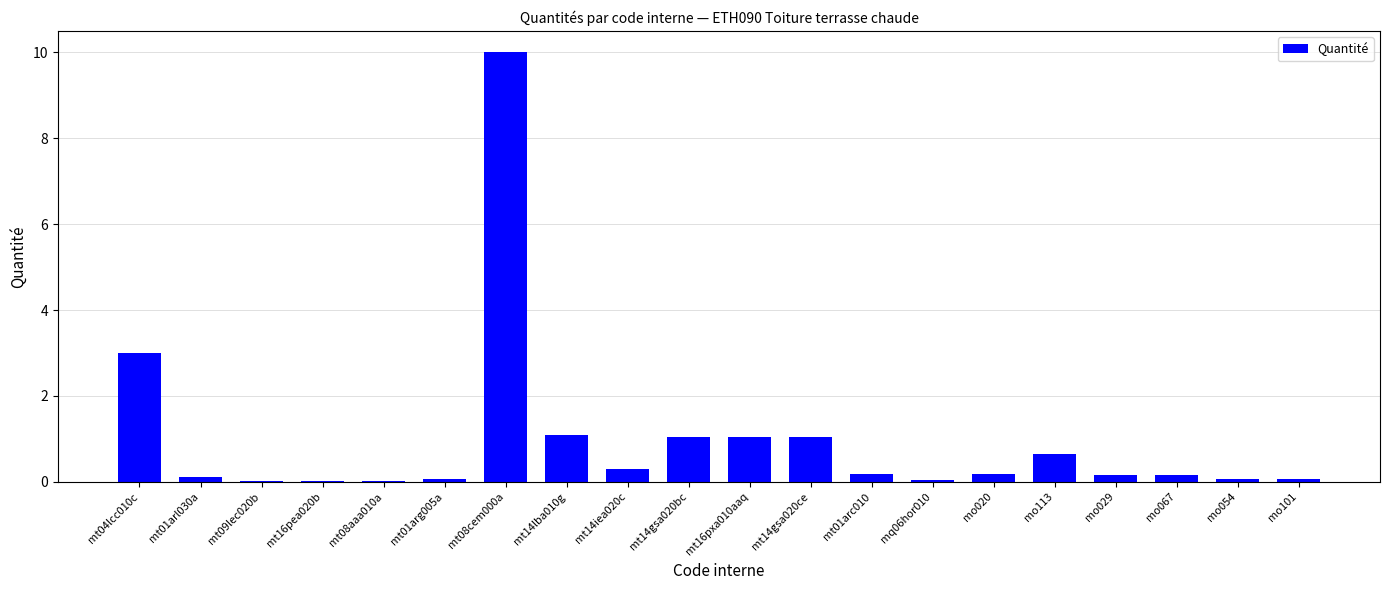

The value at mt16pxa010aaq is 0.7. True or false?

False